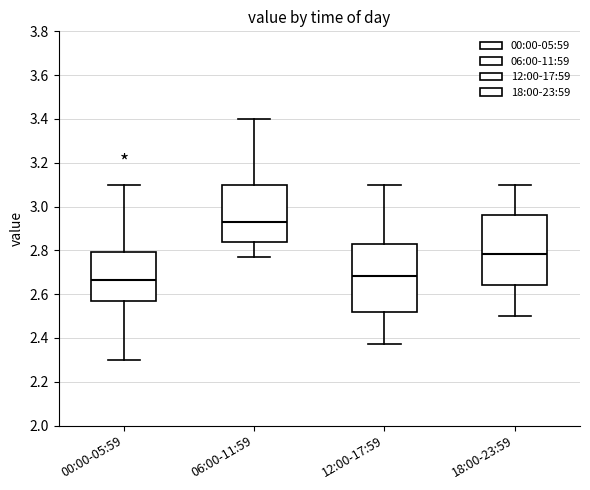

Which box's median line is the lowest?

00:00-05:59